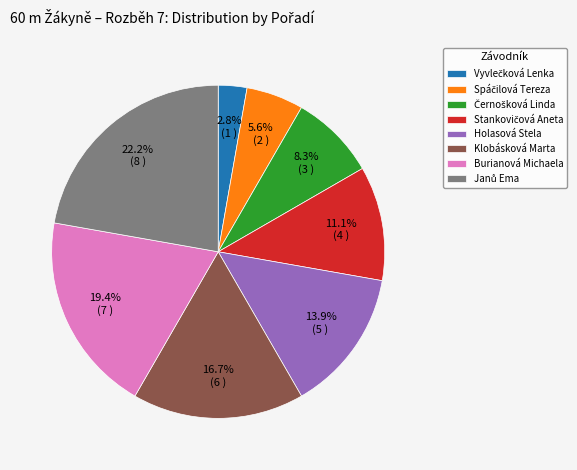

Combined, do Klobásková Marta and Burianová Michaela account for over 50%?

No